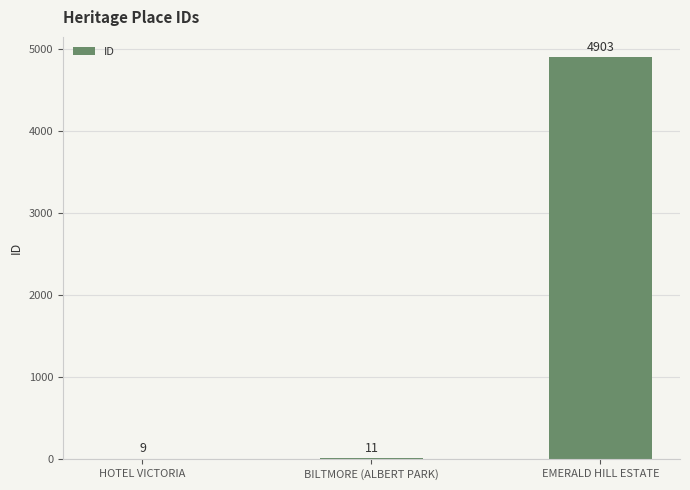

True or false: the data shows 11 at BILTMORE (ALBERT PARK).

True